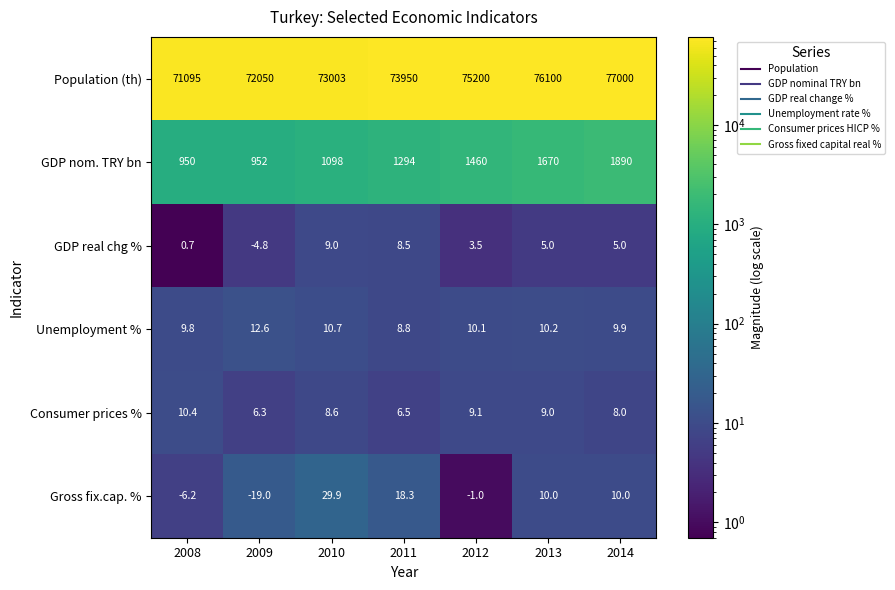

What is the difference between the GDP real chg % values at 2009 and 2013?

9.8